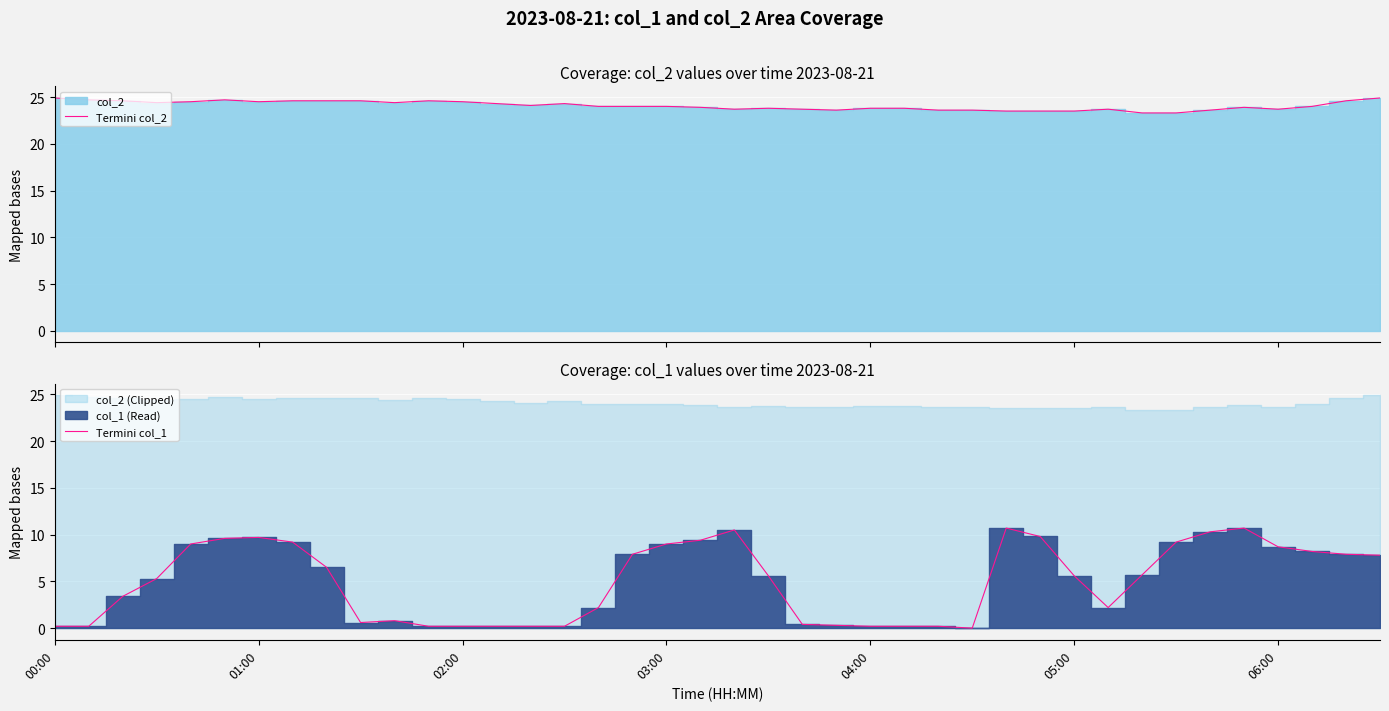

How many data points in Termini col_1 are less than 5?

18